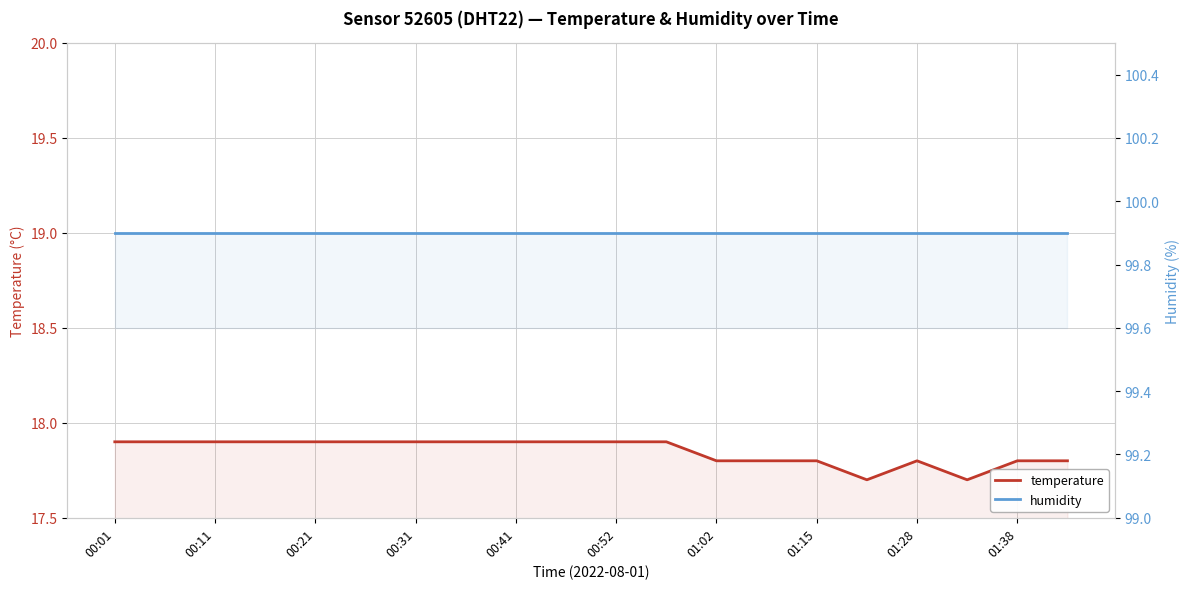

Which series has the widest spread of values?

temperature